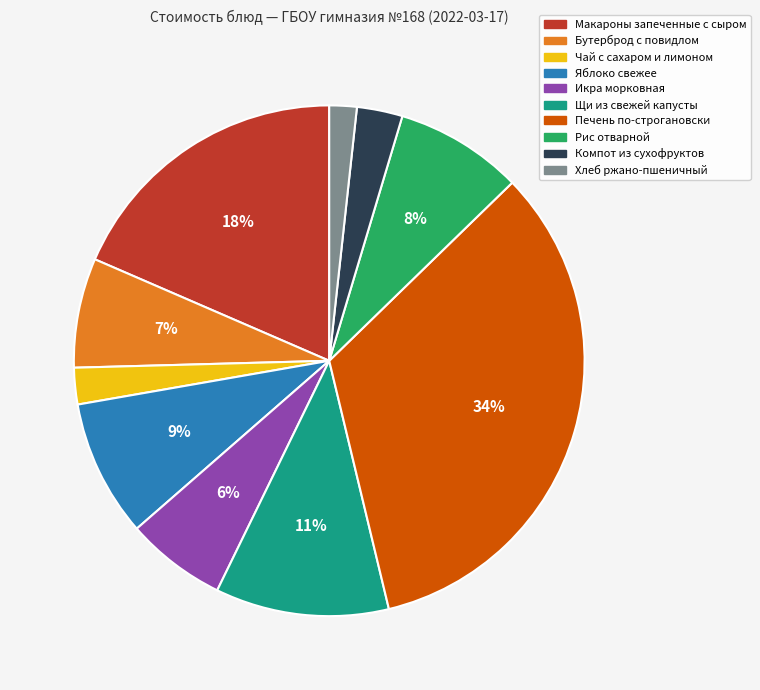

To the nearest percent, what percentage of the pie is Печень по-строгановски?

34%